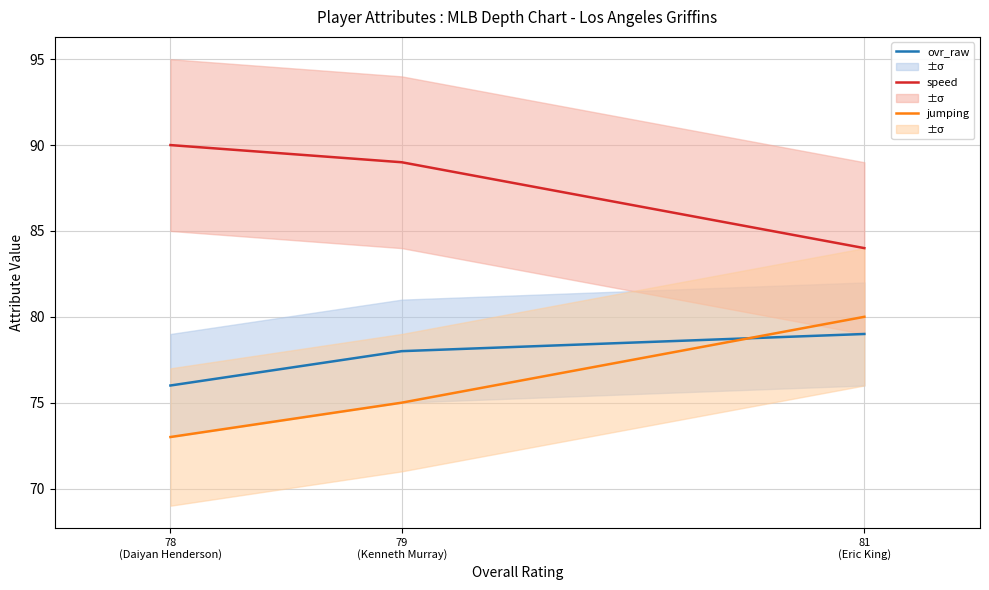

What are all the series names shown in the legend?

ovr_raw, speed, jumping